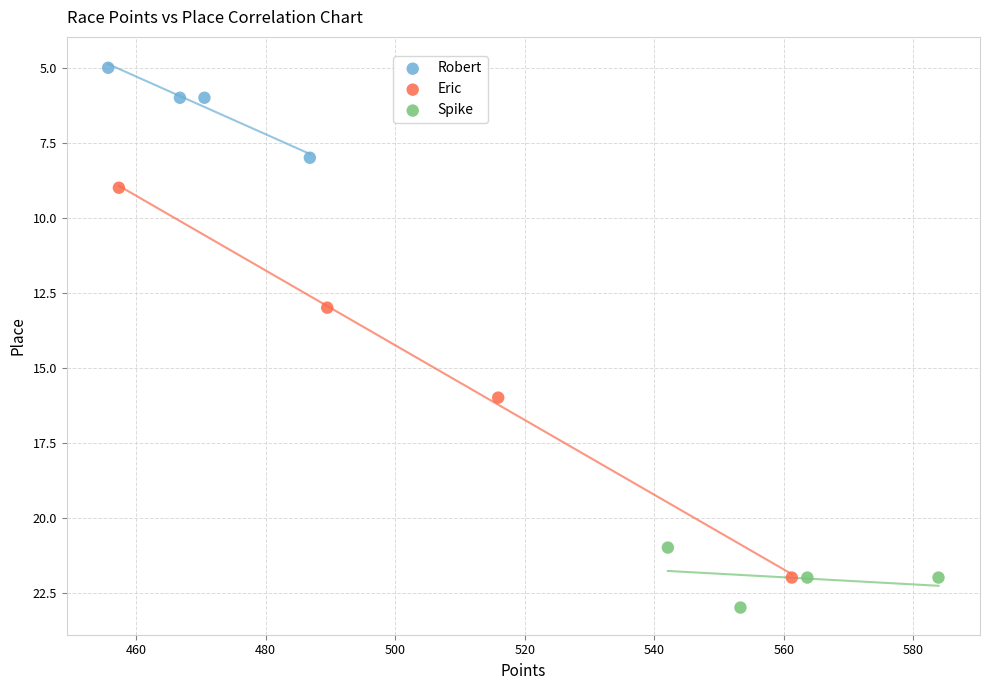

What are all the series names shown in the legend?

Robert, Eric, Spike